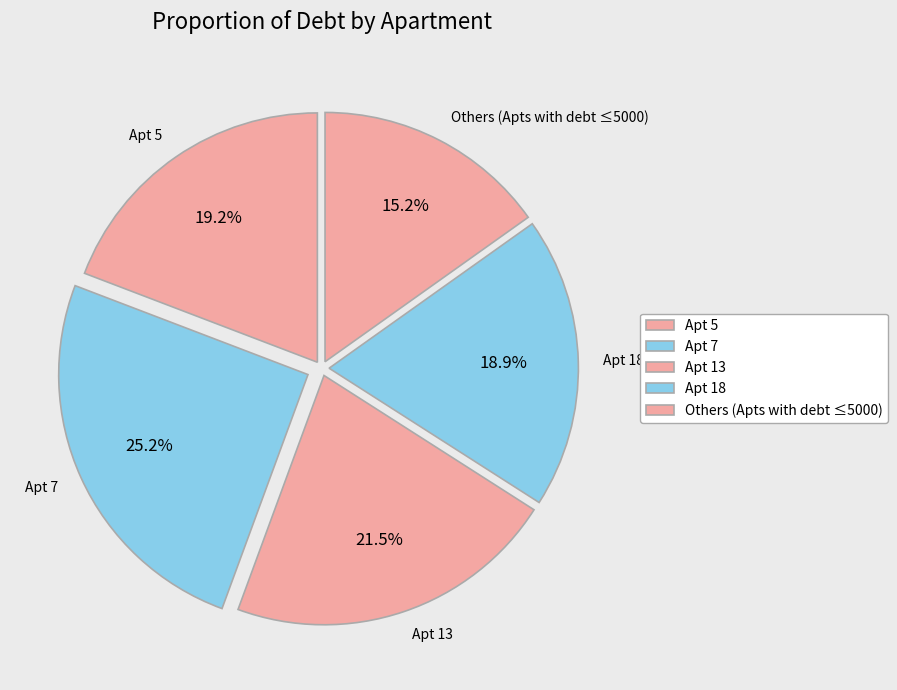

How much of the chart is everything except Apt 7?

74.8%